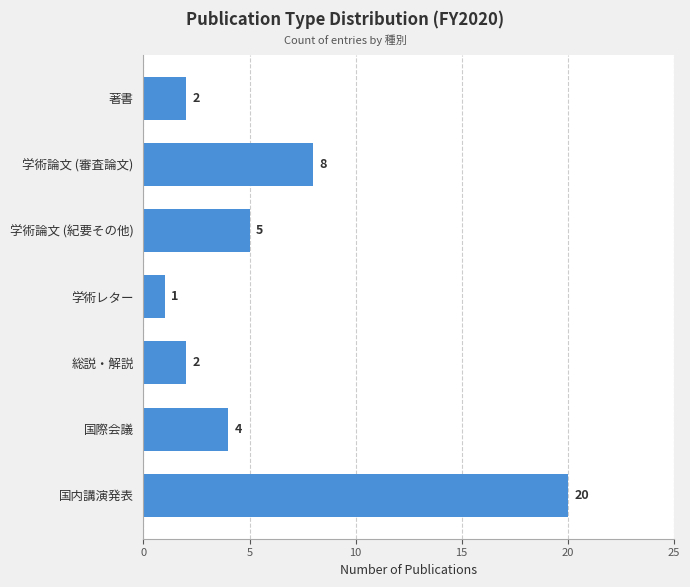

The value at 国際会議 is 7. True or false?

False